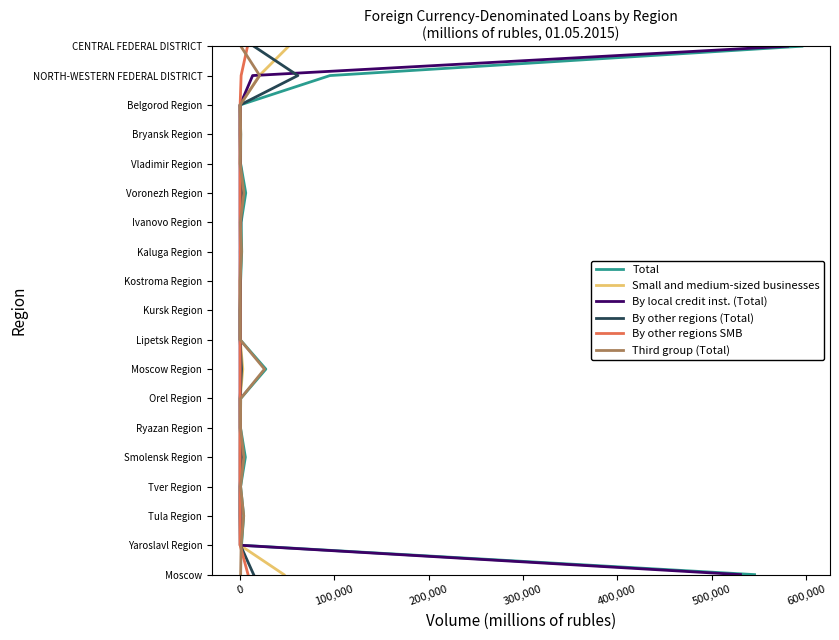

Does the chart have visible grid lines?

No